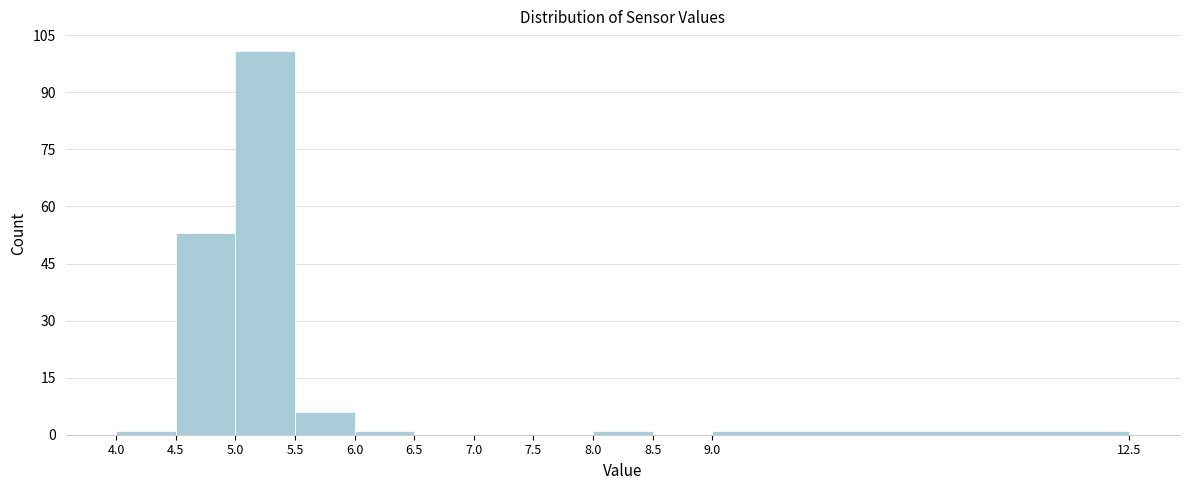

Reading left to right, list every bar in this chart as the range it spans on the x-axis followed by its height. The values are not printed on the chart, so give them approximately, as read against the axis.

4.0 to 4.5: under 2
4.5 to 5.0: 54
5.0 to 5.5: 102
5.5 to 6.0: 6
6.0 to 6.5: under 2
6.5 to 7.0: 0
7.0 to 7.5: 0
7.5 to 8.0: 0
8.0 to 8.5: under 2
8.5 to 9.0: 0
9.0 to 12.5: under 2